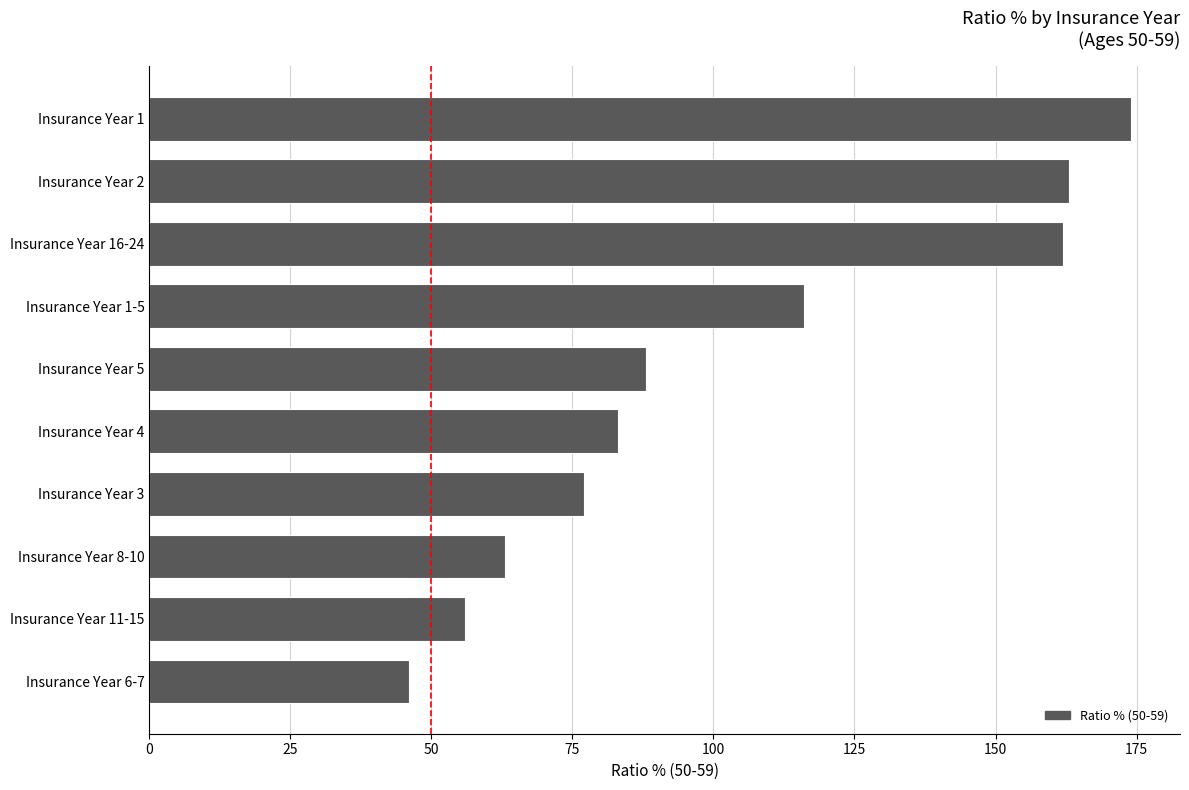

What is the average value?

103